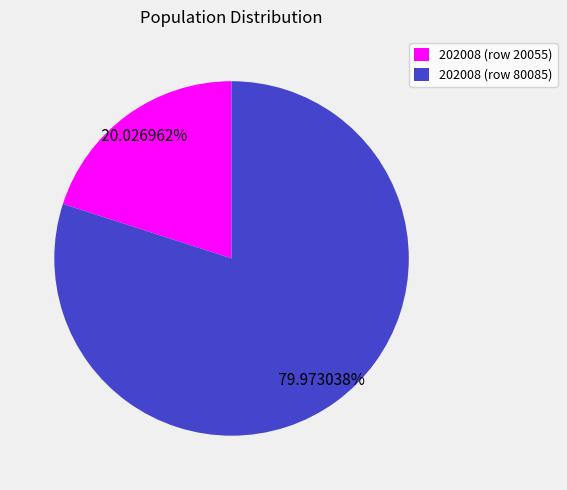

Count the number of slices in the pie.

2